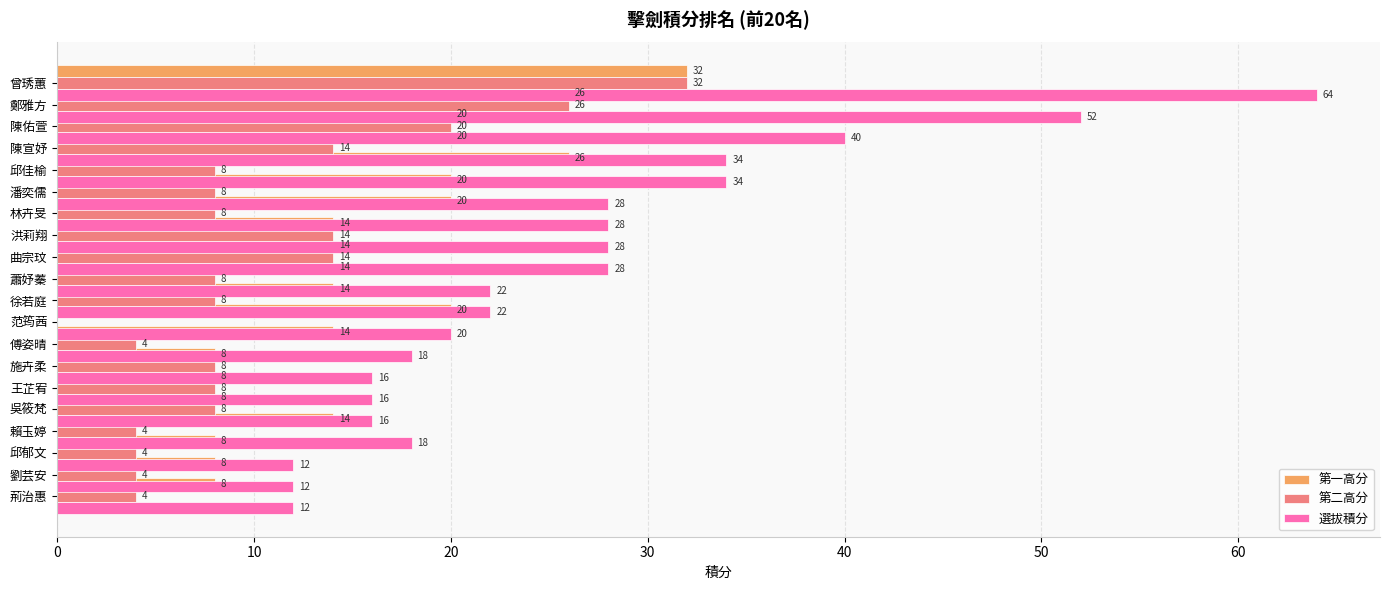

What is the highest value of the 選拔積分 series?

64